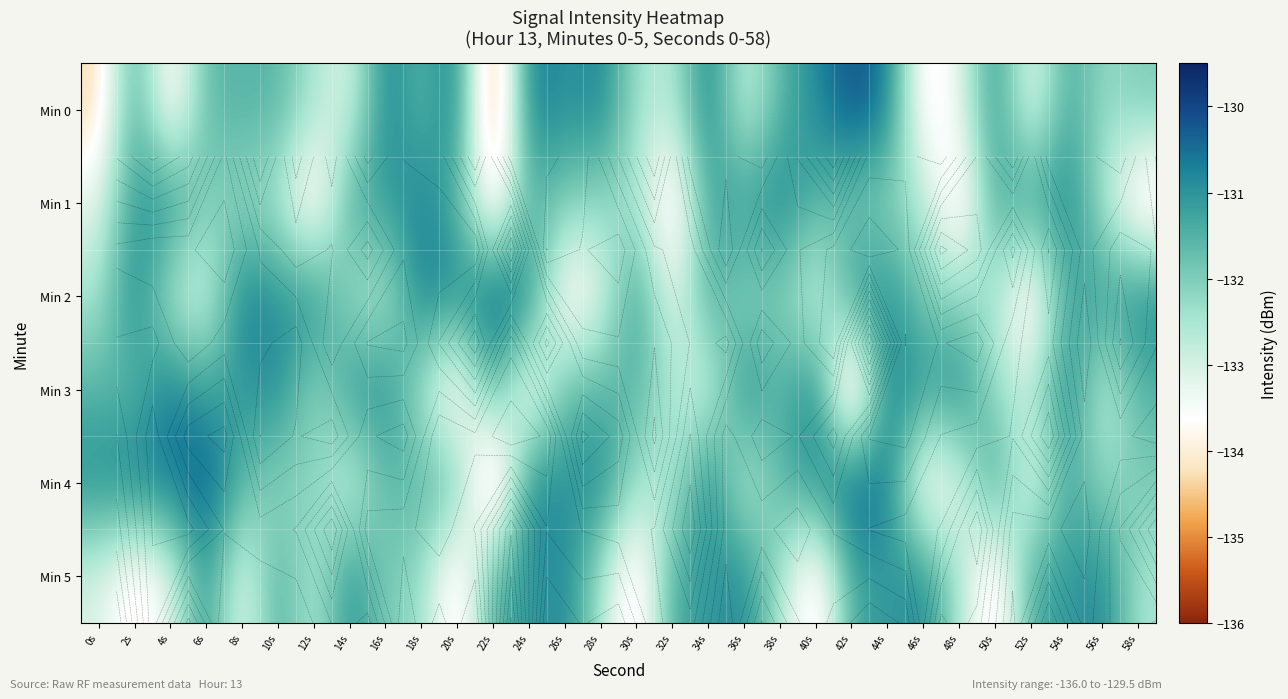

What is the total value across all series at 6s?

-789.0